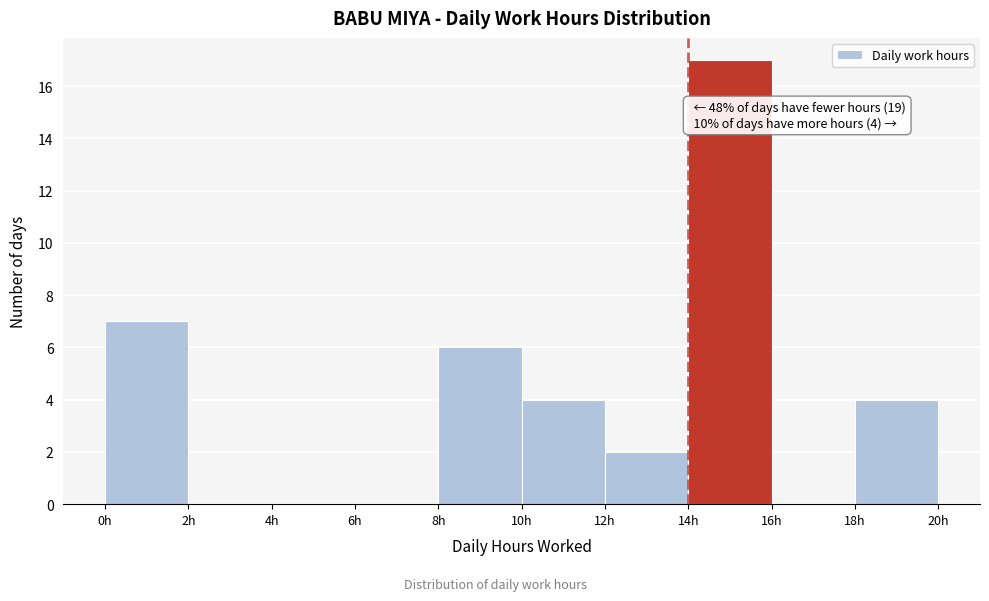

Over which range of the x-axis is the bar tallest?

14 to 16